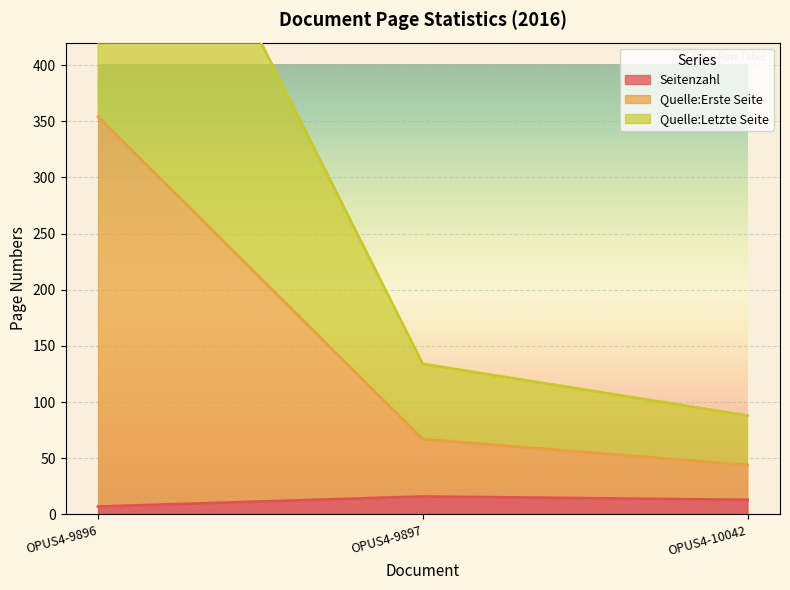

The Seitenzahl series shows 23 at OPUS4-10042. True or false?

False